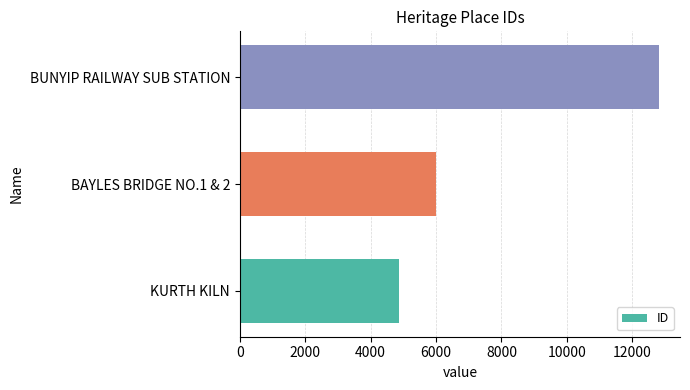

How many bars are there in total?

3